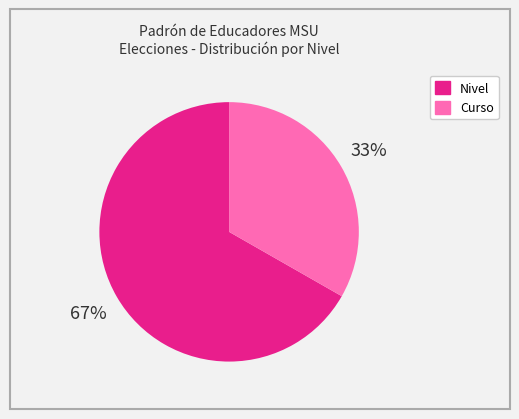

To the nearest percent, what is the average slice percentage?

50%